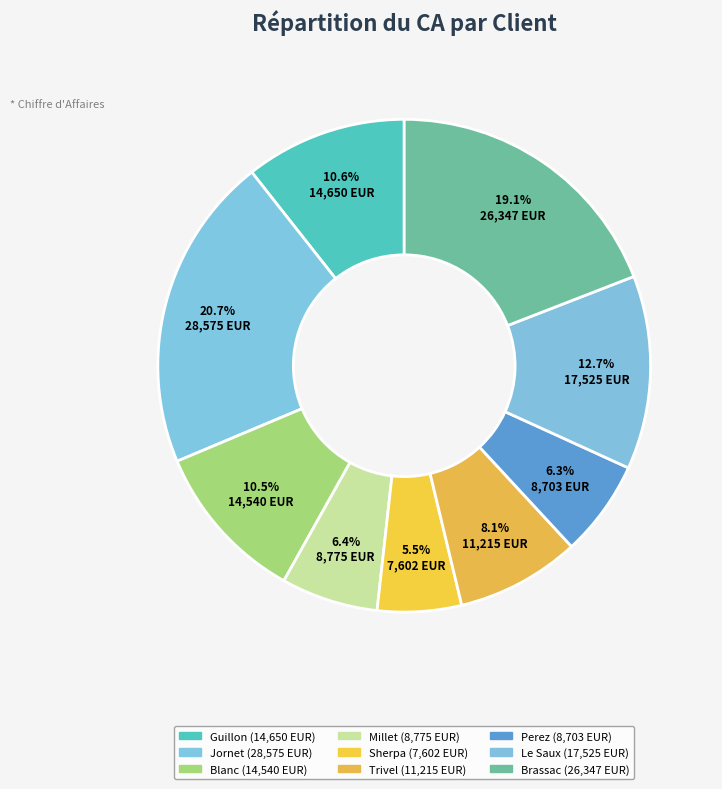

The Sherpa slice represents 1% of the pie. True or false?

False